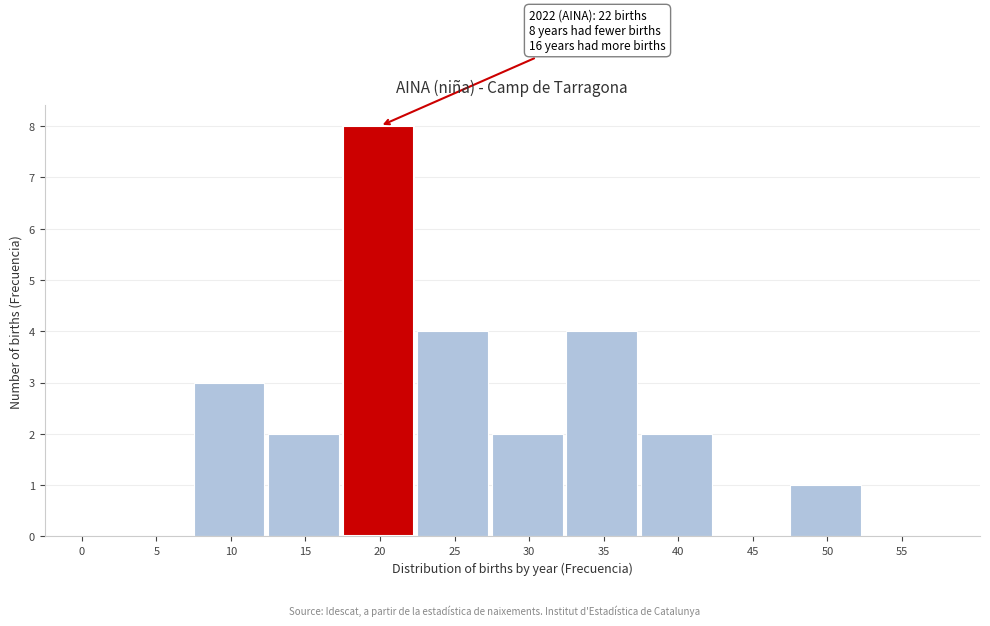

Reading left to right, list all the values displayed in this chart.

0=0	5=0	10=3	15=2	20=8	25=4	30=2	35=4	40=2	45=0	50=1	55=0